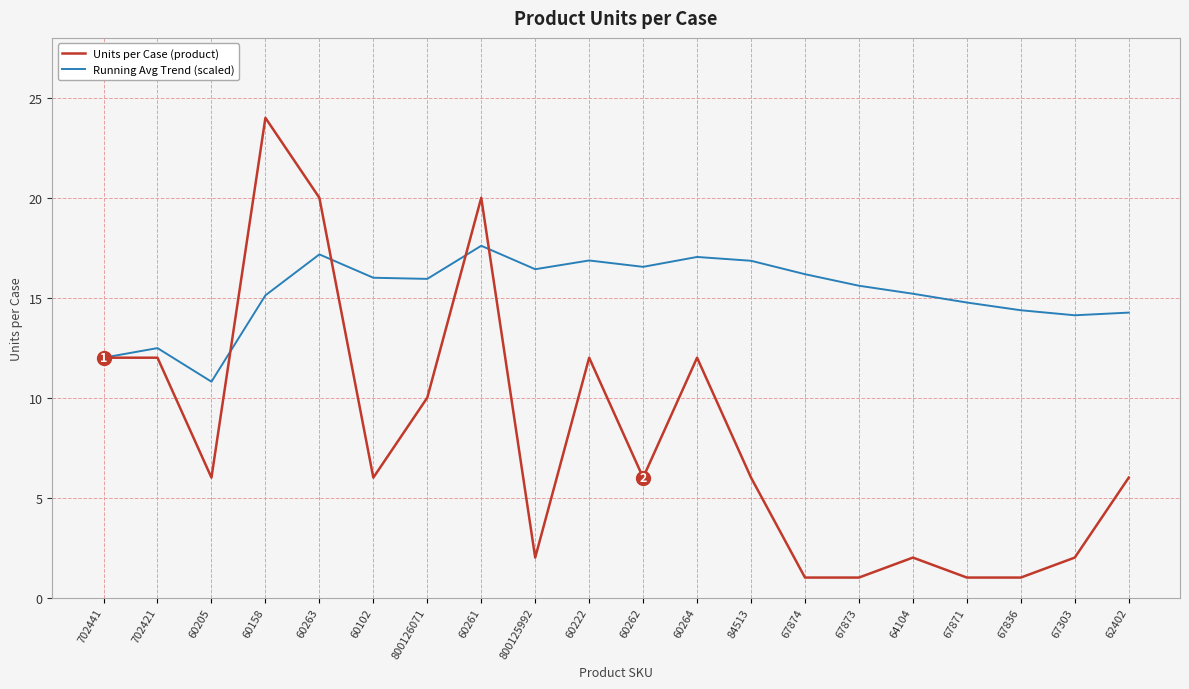

What is the lowest value of the Units per Case (product) series?

1.0